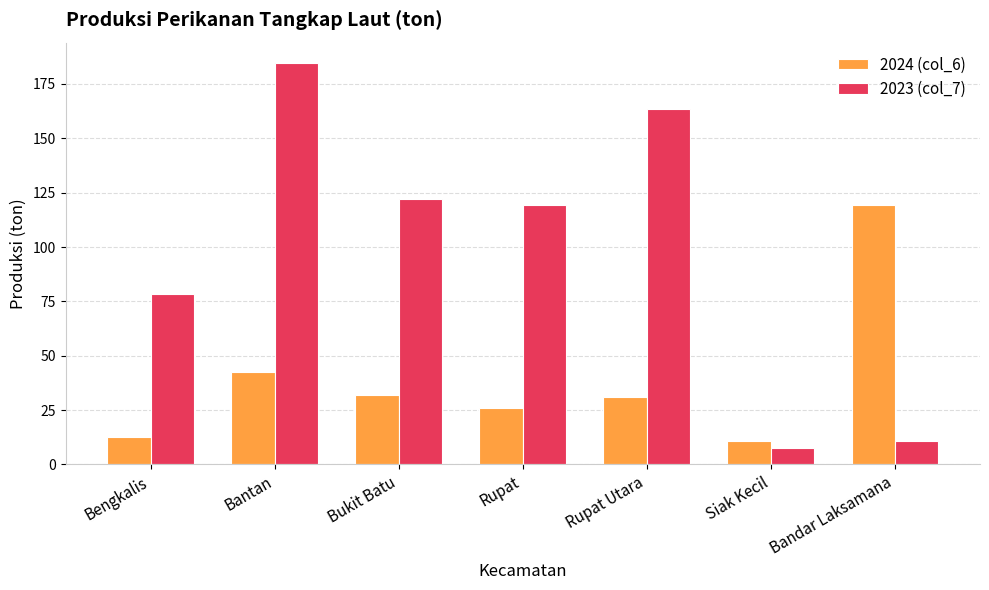

What value does the 2023 (col_7) series have at Bantan?

184.8